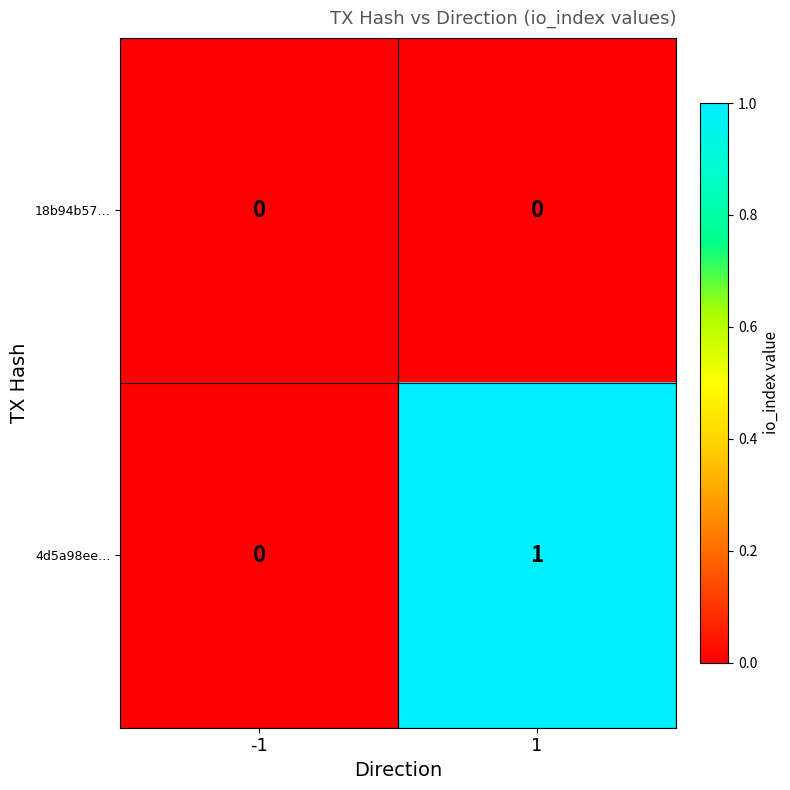

Between -1 and 1, which series saw the biggest shift?

4d5a98ee…